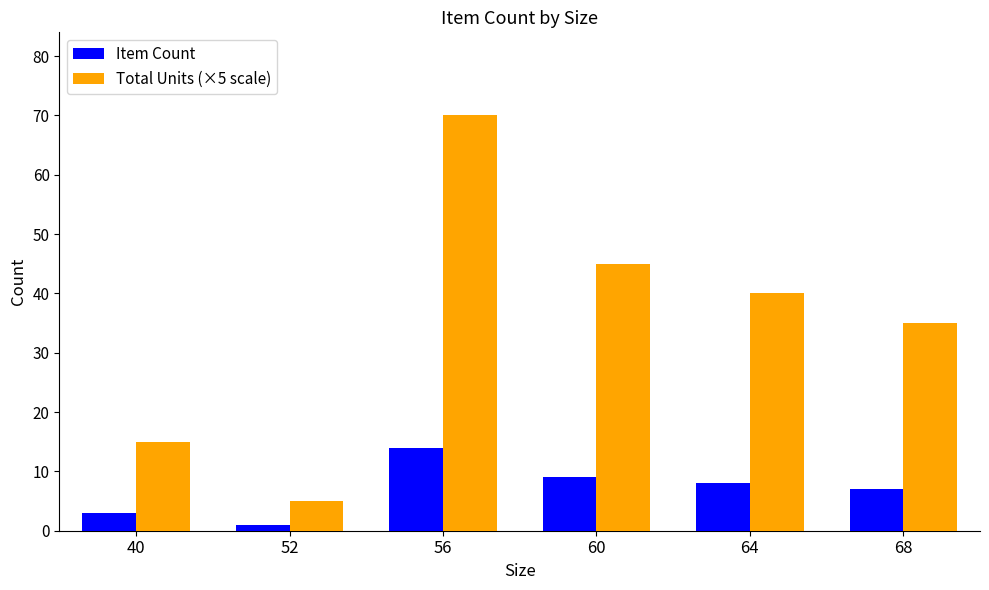

What is the value of the Item Count bar at the 5th from the left?

8